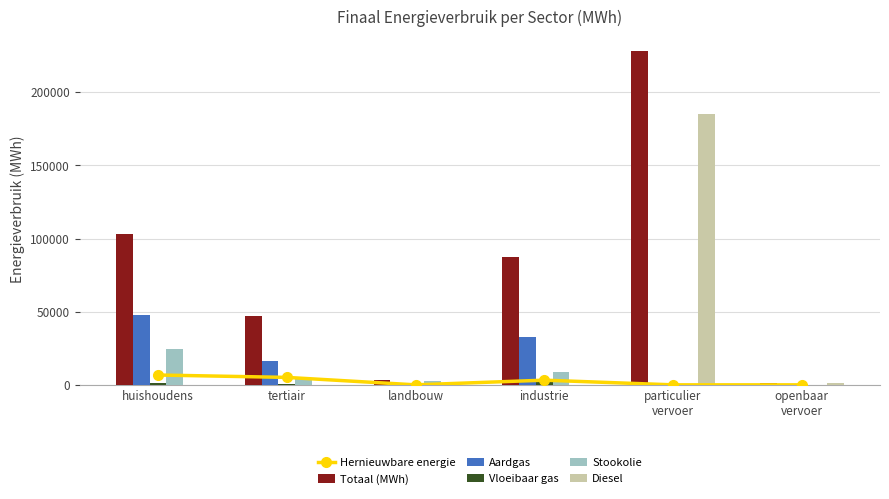

What is the total value across all series at landbouw?

5339.1